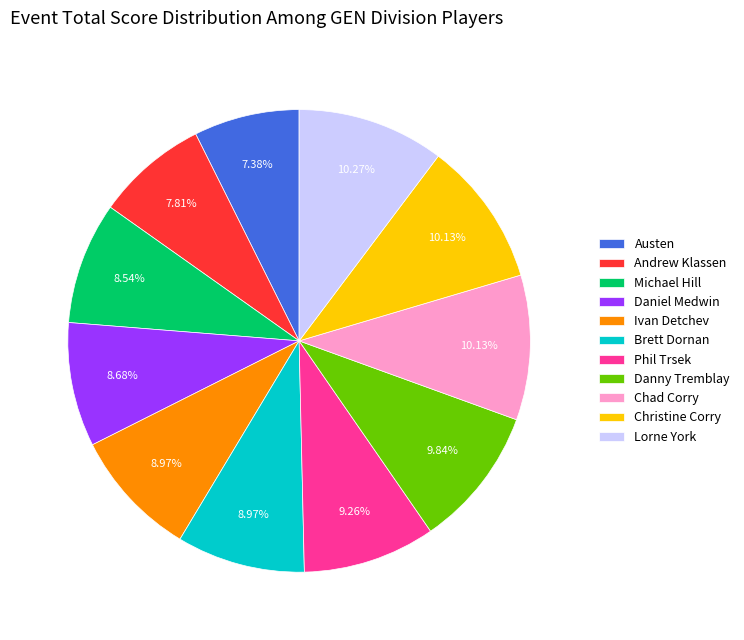

Approximately how many times larger is the value at Daniel Medwin compared to Michael Hill?

1.0